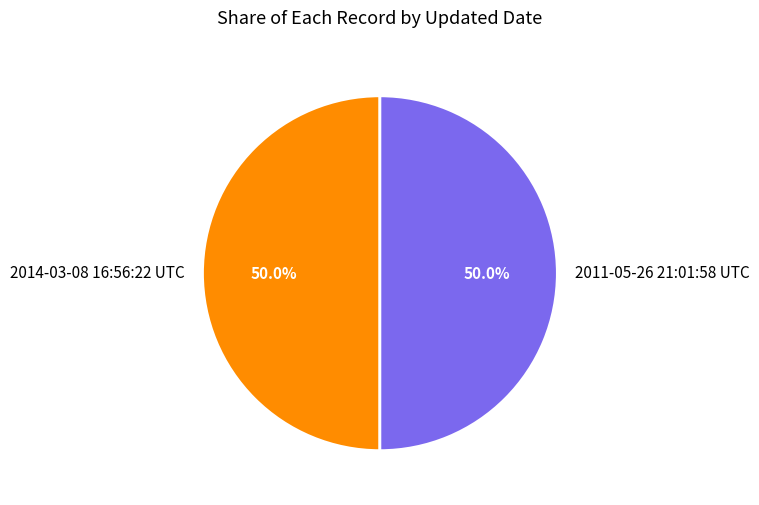

Approximately how many times larger is the value at 2014-03-08 16:56:22 UTC compared to 2011-05-26 21:01:58 UTC?

1.0